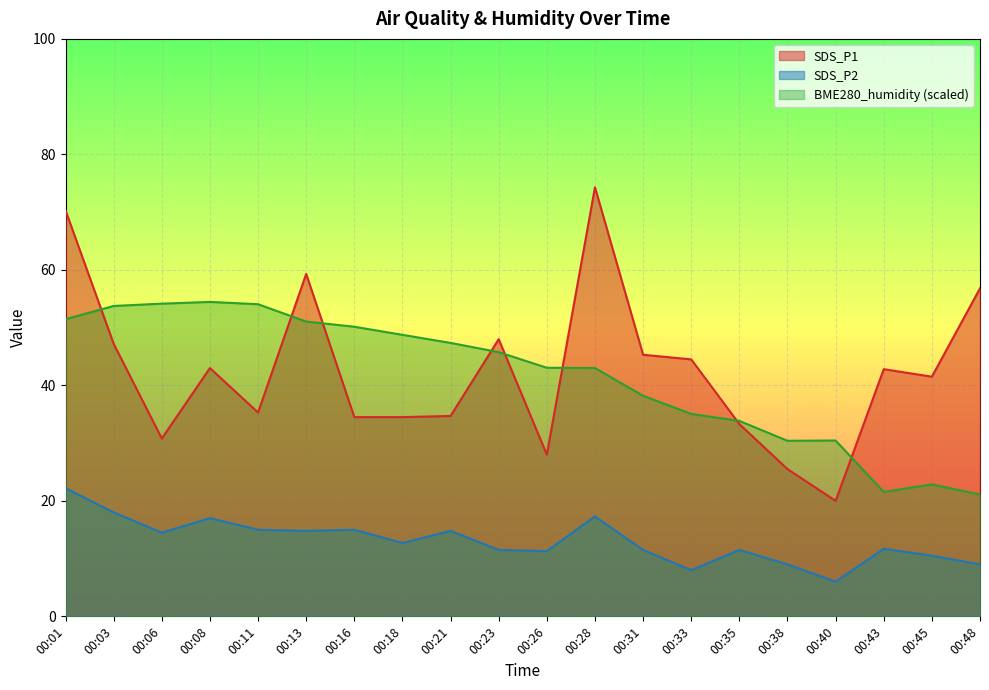

How many values in the SDS_P2 series are below 12?

10